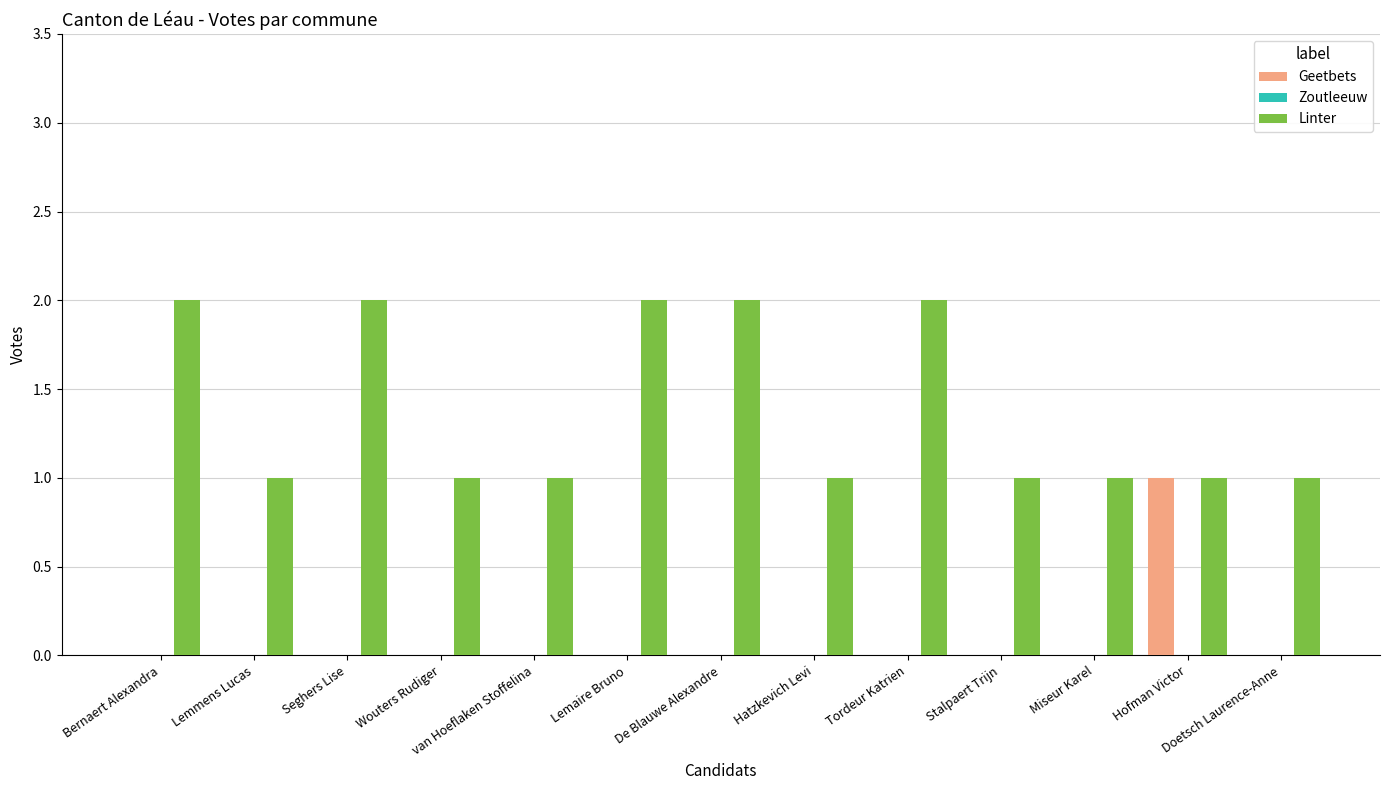

Is the value of Linter at Bernaert Alexandra greater than the value of Geetbets at Seghers Lise?

Yes